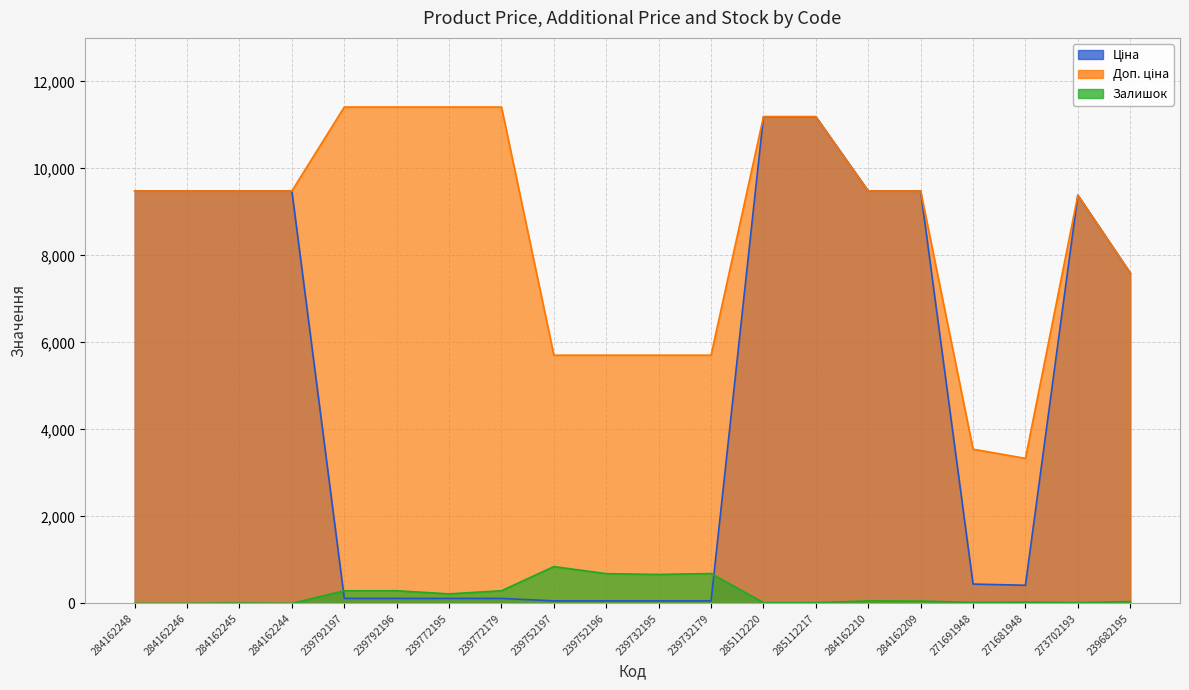

Where does the Залишок series first go above 53?

239792197